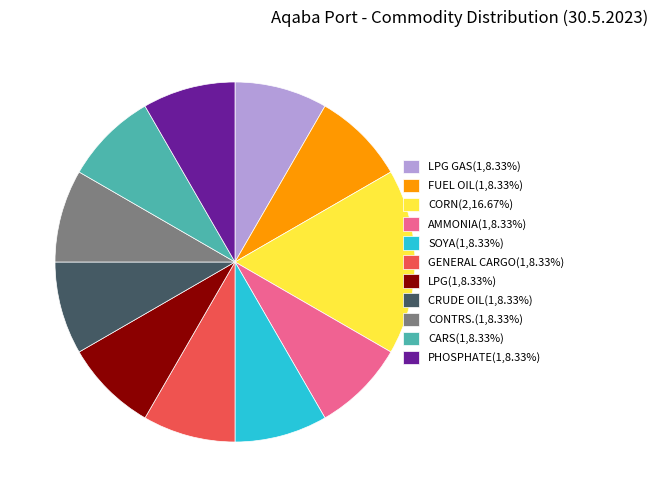

Is the sum of PHOSPHATE(1,8.33%) and GENERAL CARGO(1,8.33%) greater than half?

No